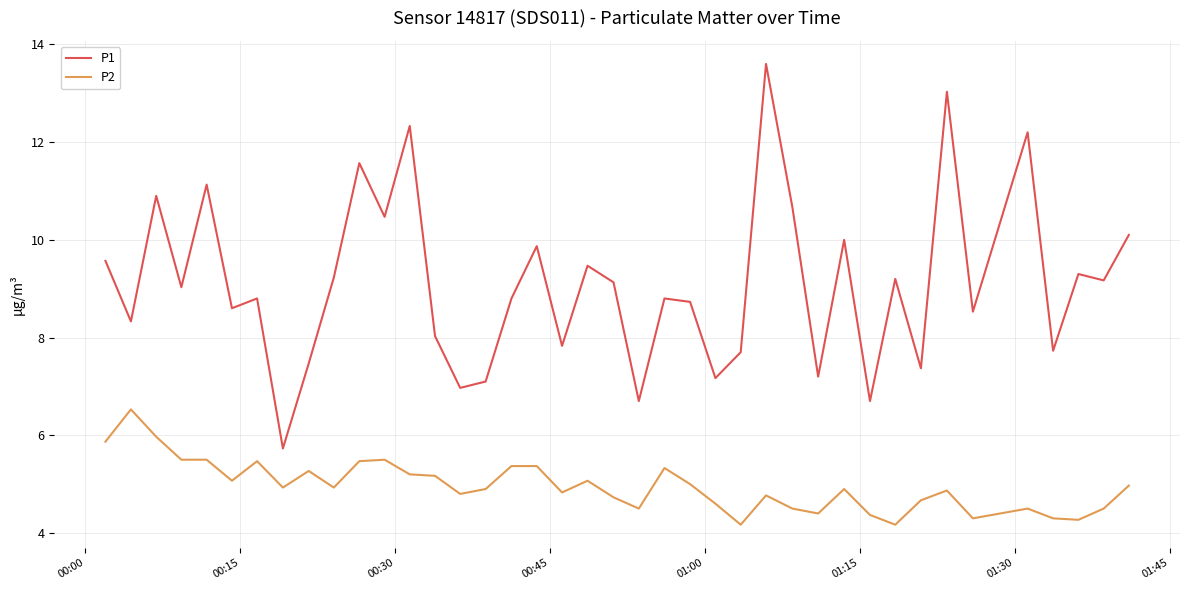

True or false: P2 has more than 1 interior local peaks.

True